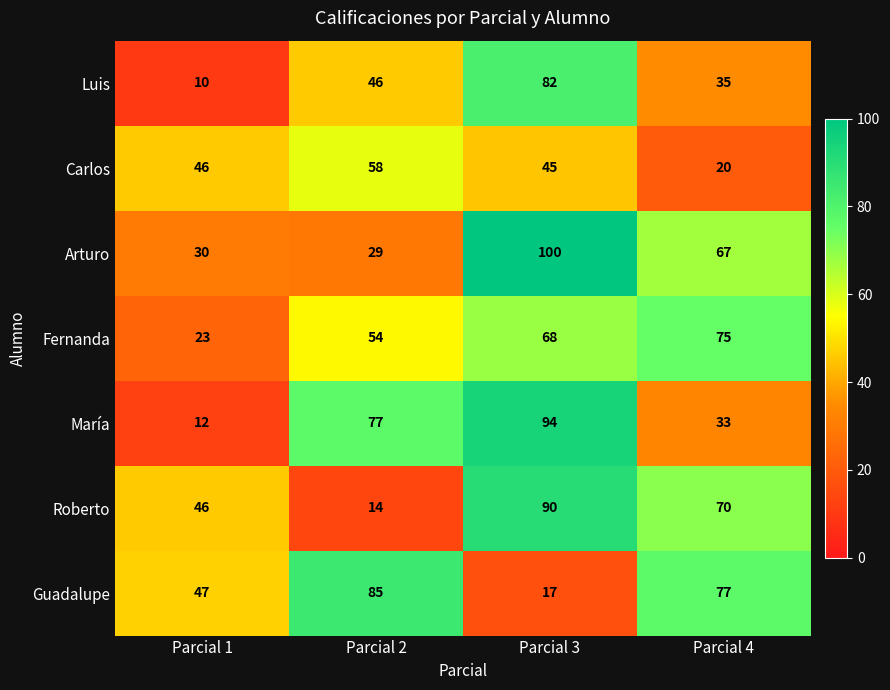

Reading left to right, what are all the values shown in this chart?

Luis: 10	46	82	35
Carlos: 46	58	45	20
Arturo: 30	29	100	67
Fernanda: 23	54	68	75
María: 12	77	94	33
Roberto: 46	14	90	70
Guadalupe: 47	85	17	77